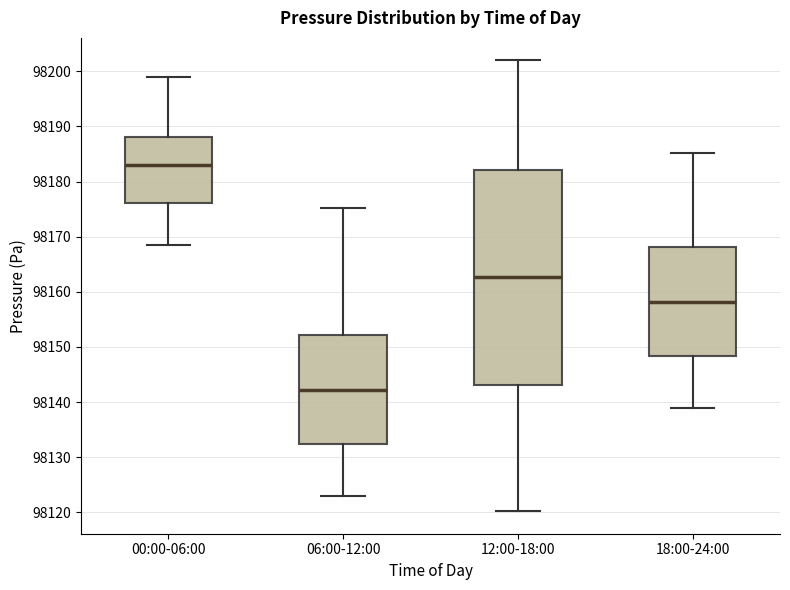

Comparing the boxes themselves (not the whiskers), which one is the tallest?

12:00-18:00